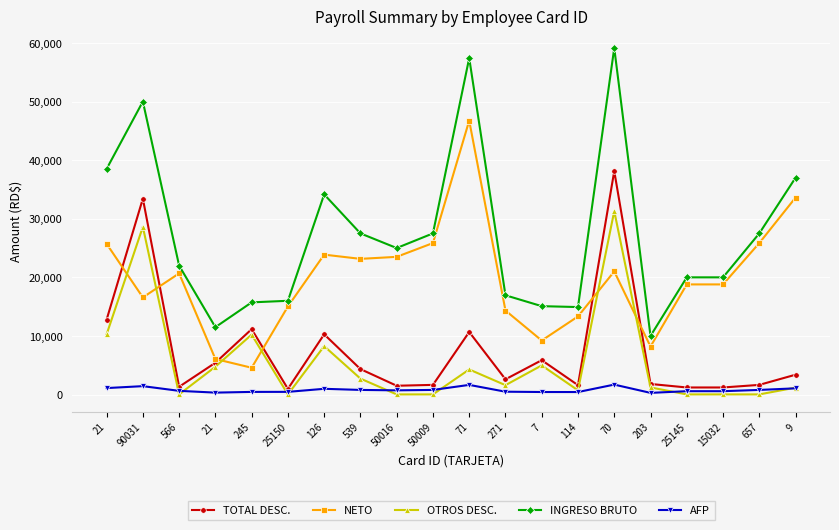

What are all the series names shown in the legend?

TOTAL DESC., NETO, OTROS DESC., INGRESO BRUTO, AFP